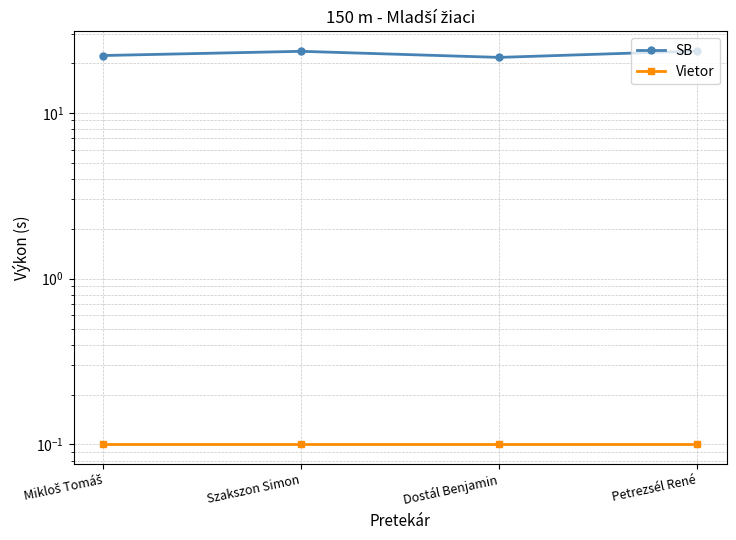

Reading left to right, what are all the values shown in this chart?

SB: 22.1	23.5	21.6	23.6
Vietor: 0.1	0.1	0.1	0.1